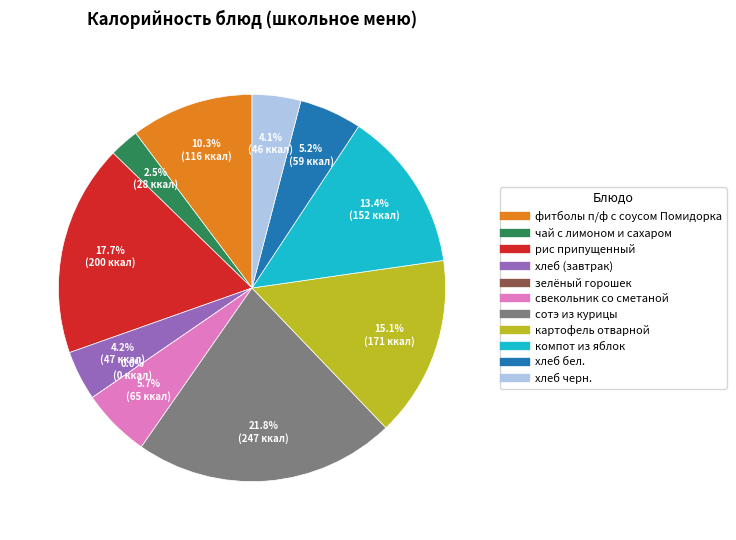

What portion of the pie excludes хлеб черн.?

95.9%